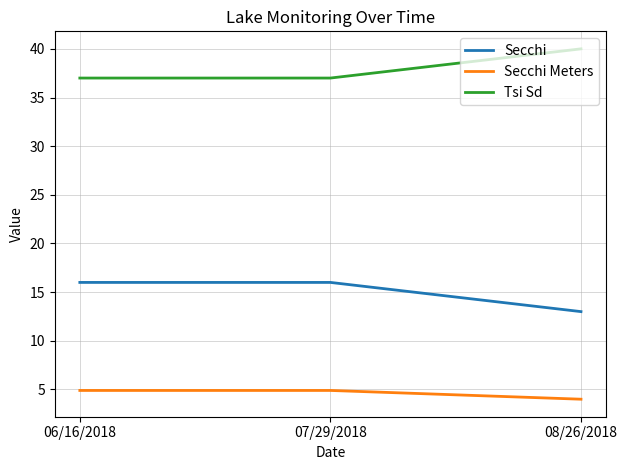

Rank the series at 08/26/2018 from lowest to highest value.

Secchi Meters, Secchi, Tsi Sd